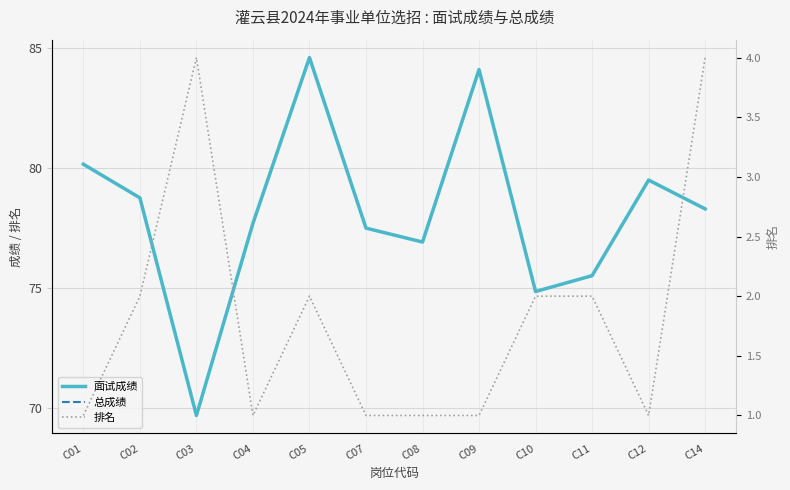

Is this an area chart (filled region under the line)?

No